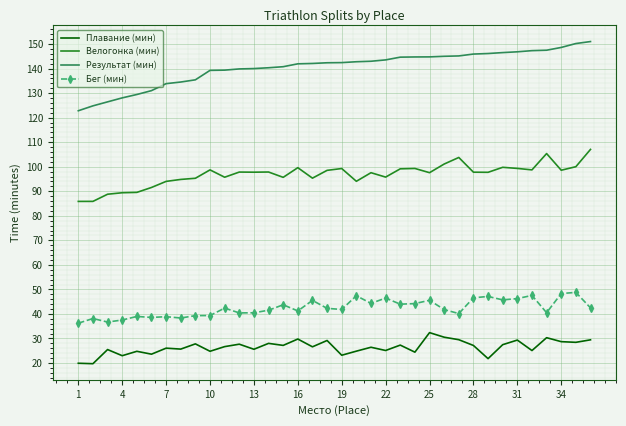

What is the greatest value displayed?

151.0